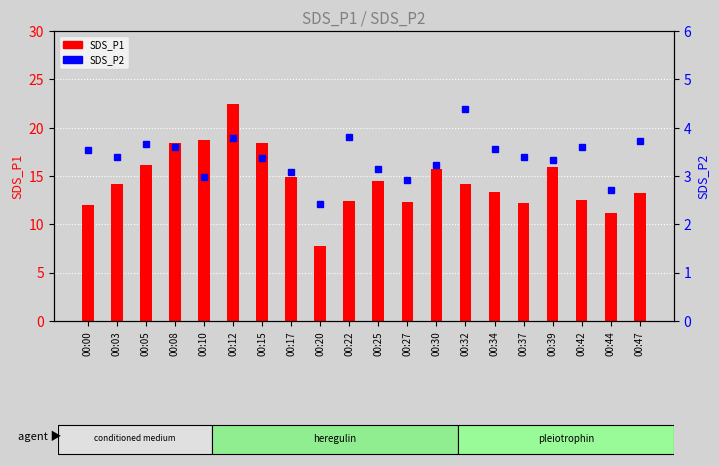

What is the value of the SDS_P1 bar at the 9th from the left?

7.7